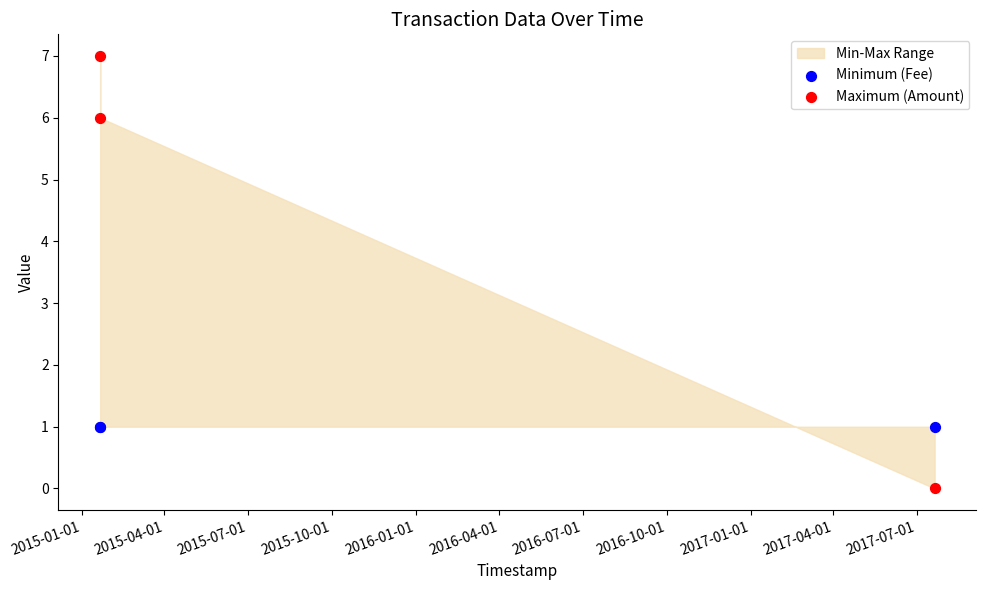

Which series reaches the minimum Y coordinate?

Maximum (Amount)